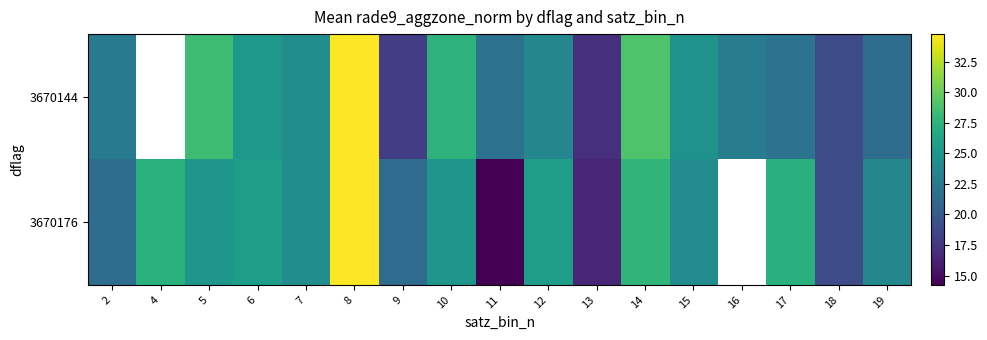

Which series changed the most between 4 and 15?

3670176